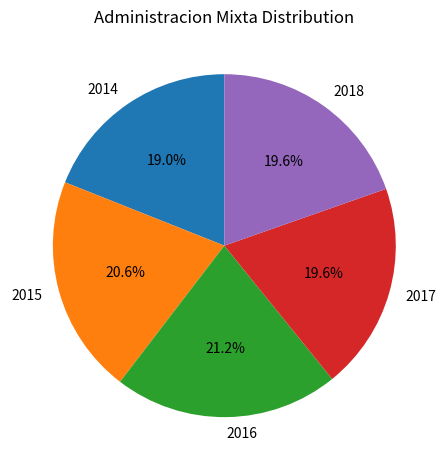

How many slices are in this pie chart?

5